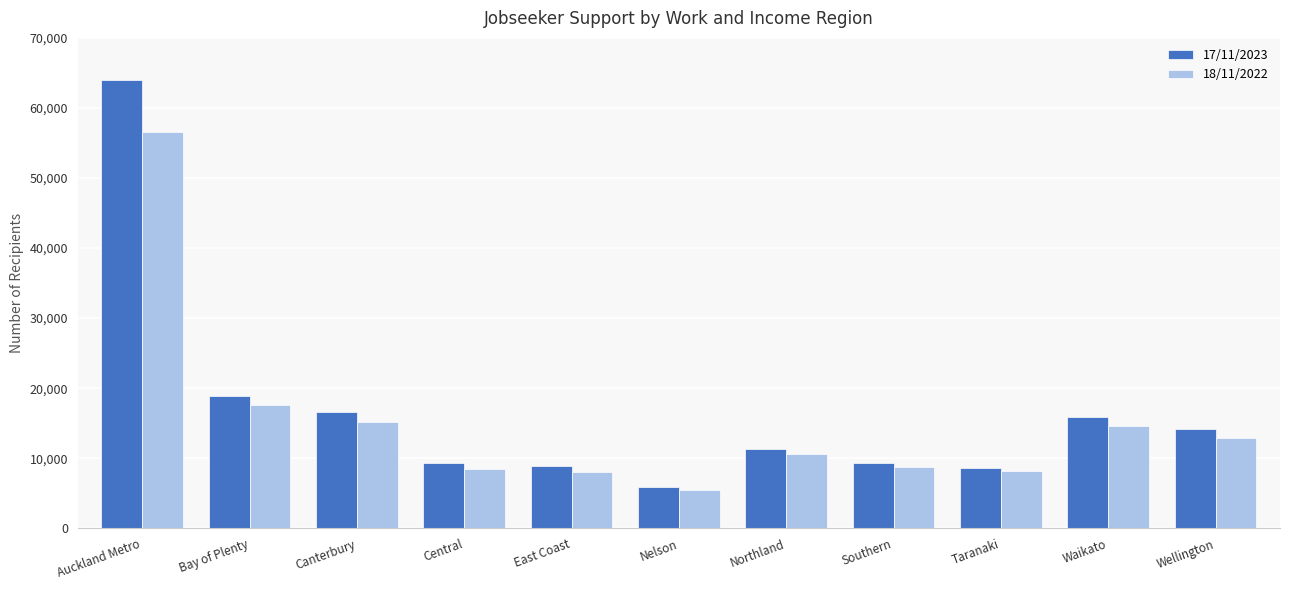

What is the difference between the maximum and minimum values in the 17/11/2023 series?

58152